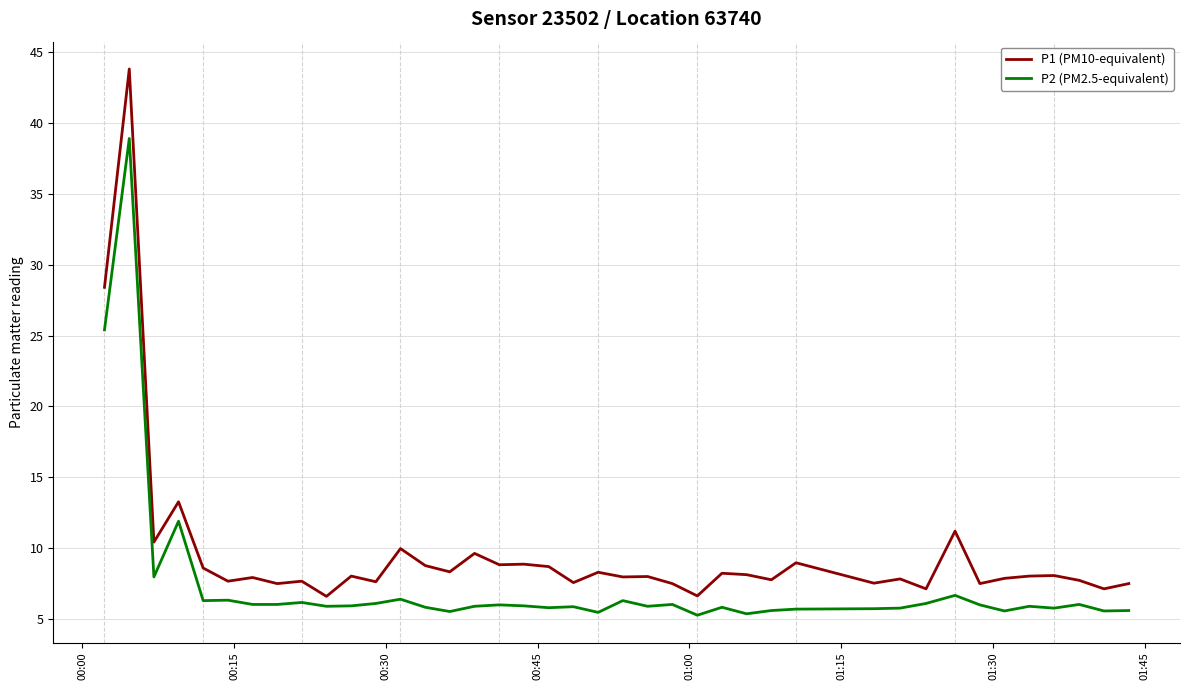

Which series has the largest total across all categories?

P1 (PM10-equivalent)